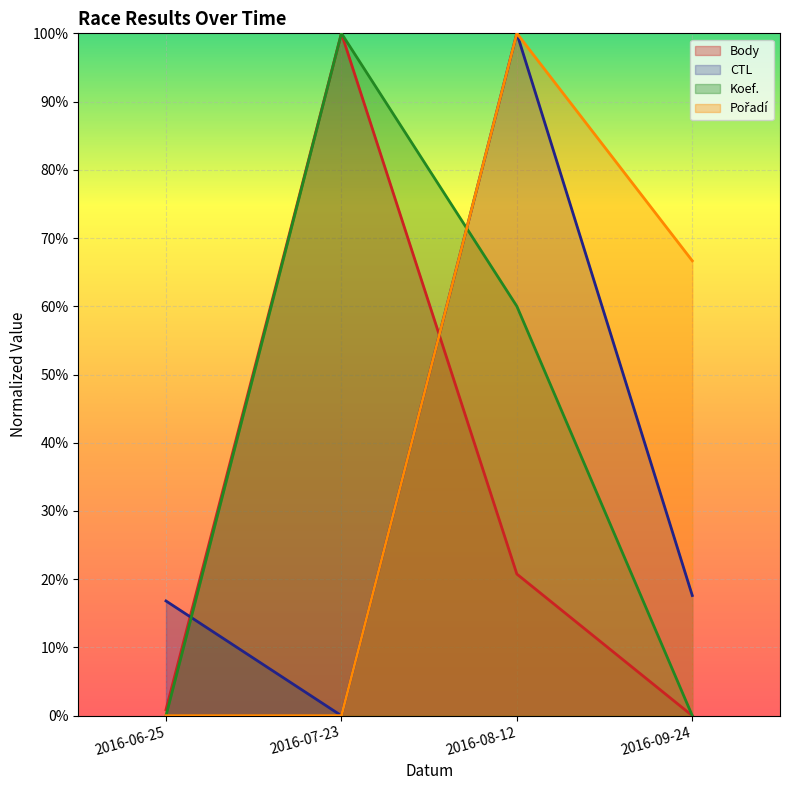

How many Koef. values are between 0 and 100?

4